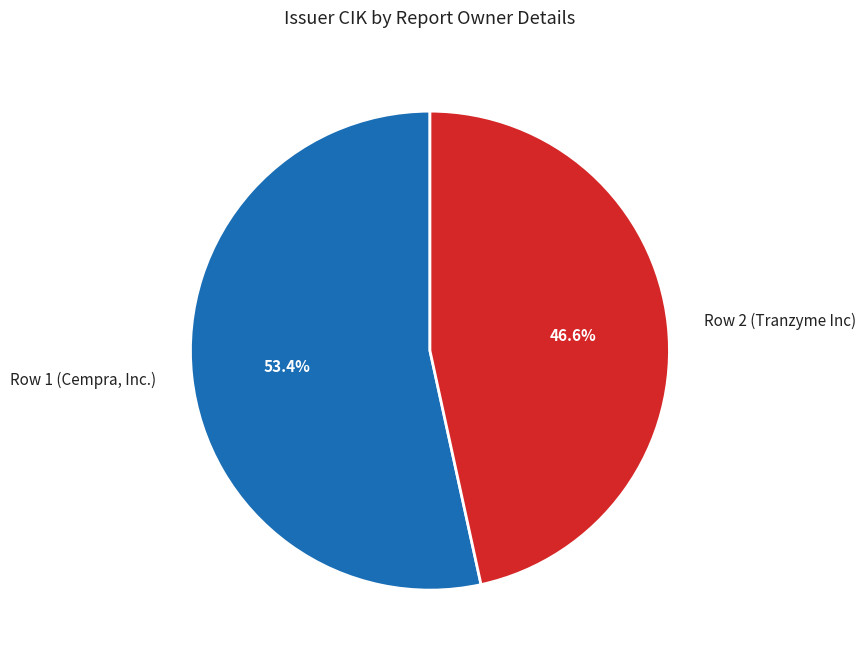

What percentage is the Row 2 (Tranzyme Inc) slice, to the nearest percent?

47%